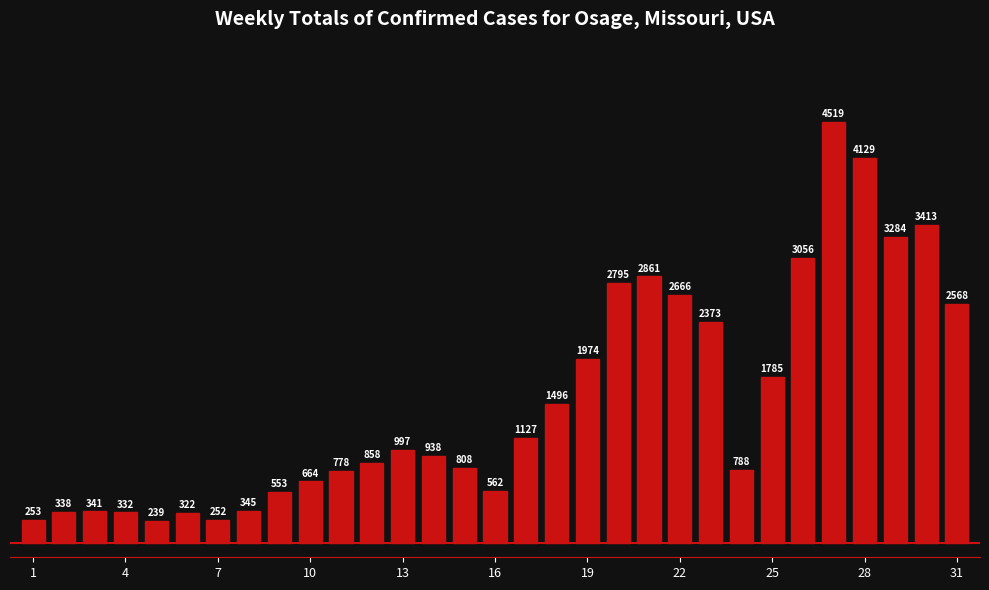

Reading left to right, transcribe all the data shown in this chart.

253	338	341	332	239	322	252	345	553	664	778	858	997	938	808	562	1127	1496	1974	2795	2861	2666	2373	788	1785	3056	4519	4129	3284	3413	2568